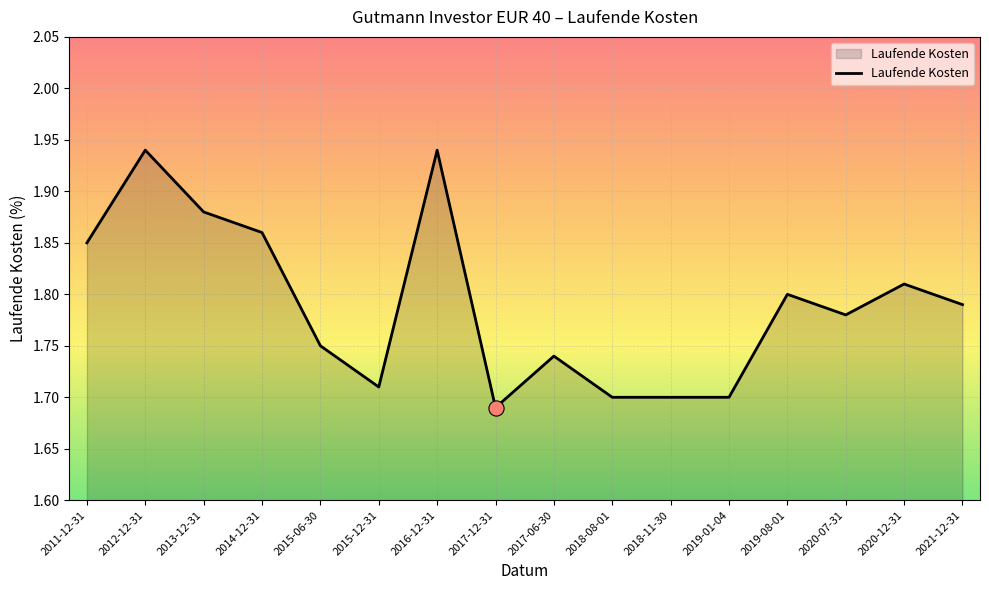

Which has a higher value, 2018-08-01 or 2015-06-30?

2015-06-30